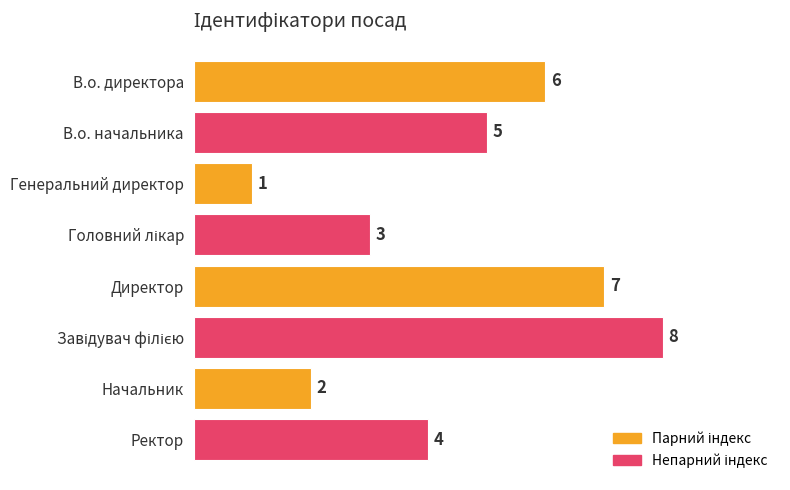

Between Генеральний директор and Начальник, which is larger?

Начальник